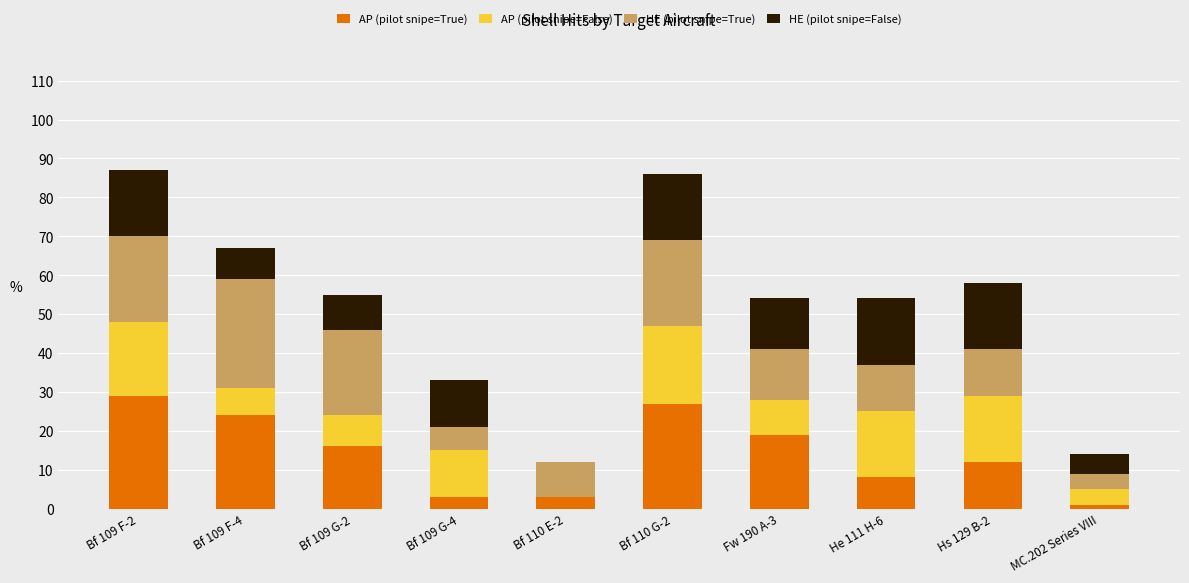

The AP (pilot snipe=True) series shows 1 at MC.202 Series VIII. True or false?

True